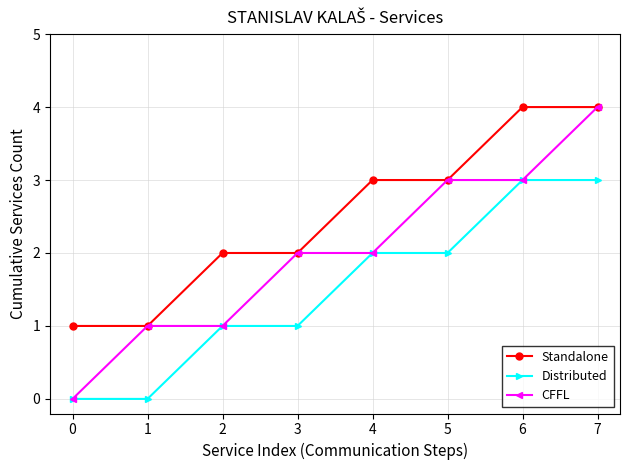

What is the total value across all series at 1?

2